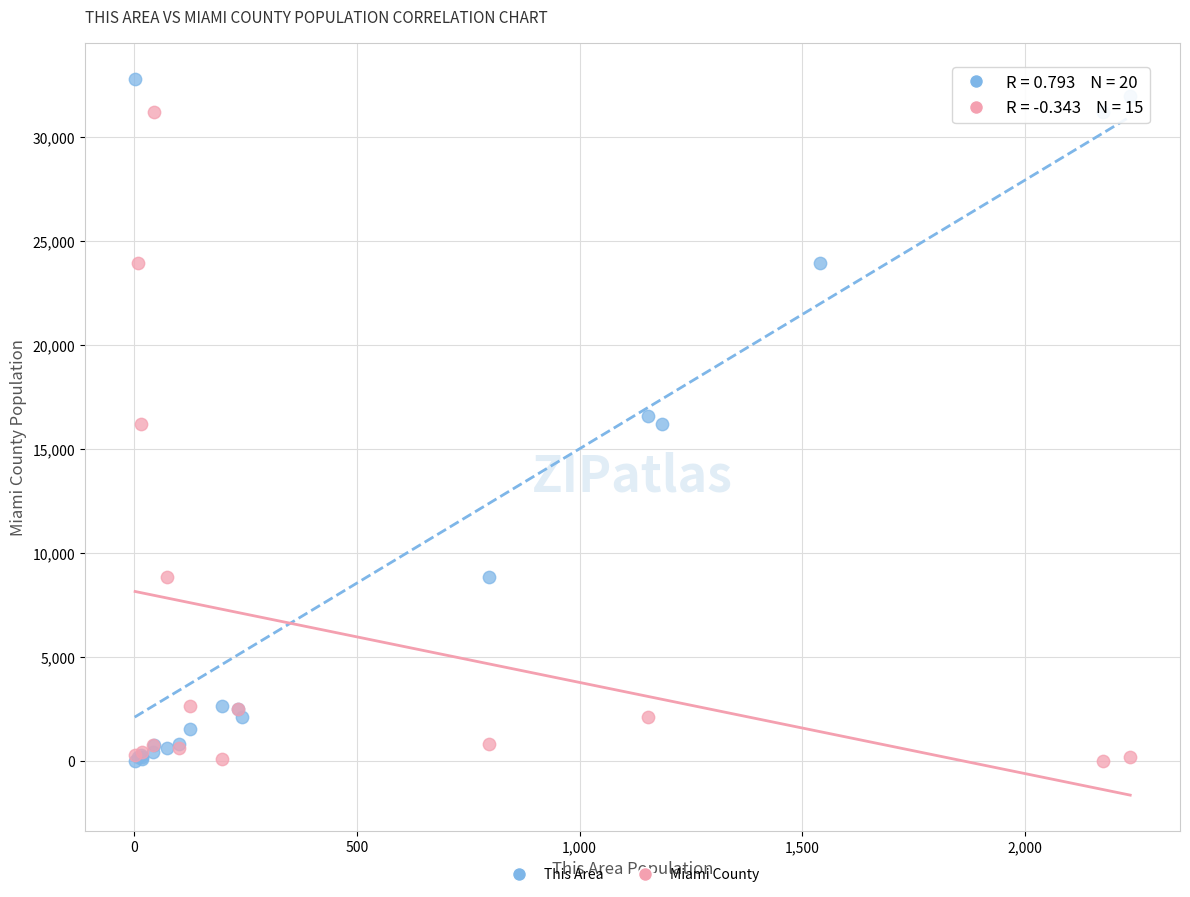

Which series reaches the maximum Y coordinate?

This Area